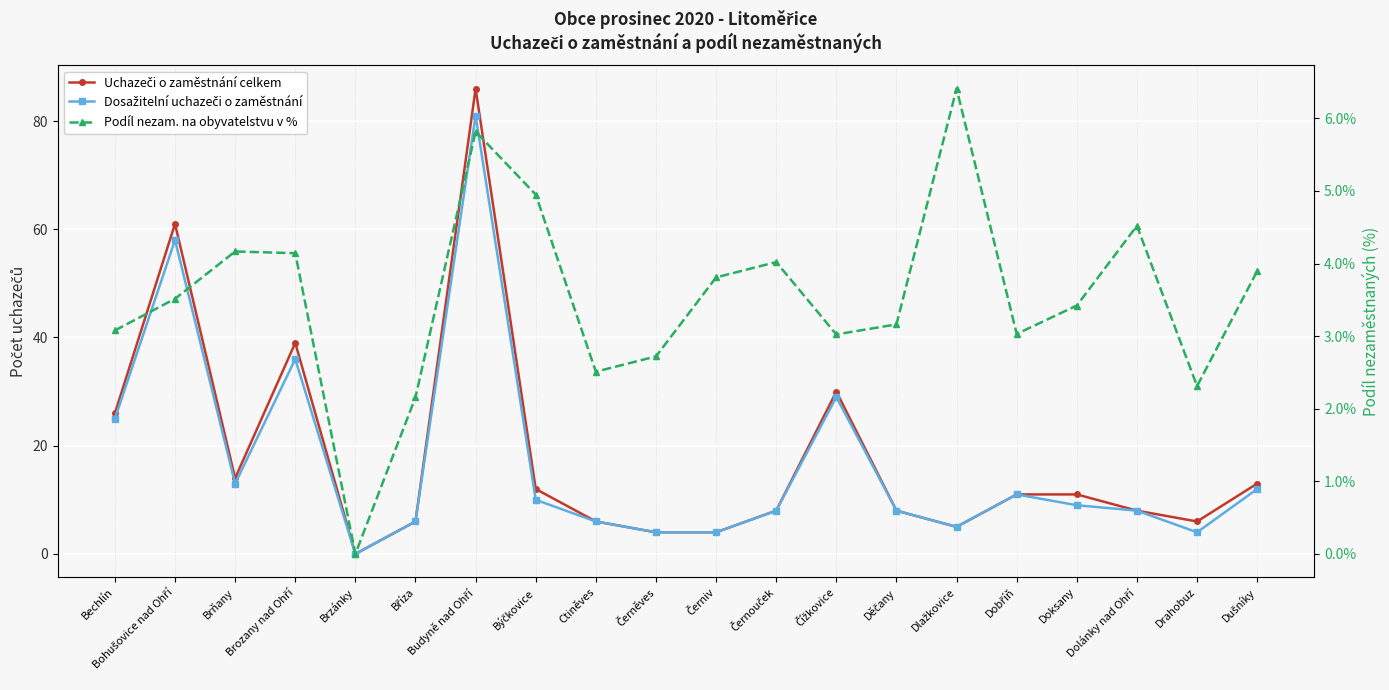

Where is the first local maximum for Dosažitelní uchazeči o zaměstnání?

Bohušovice nad Ohří